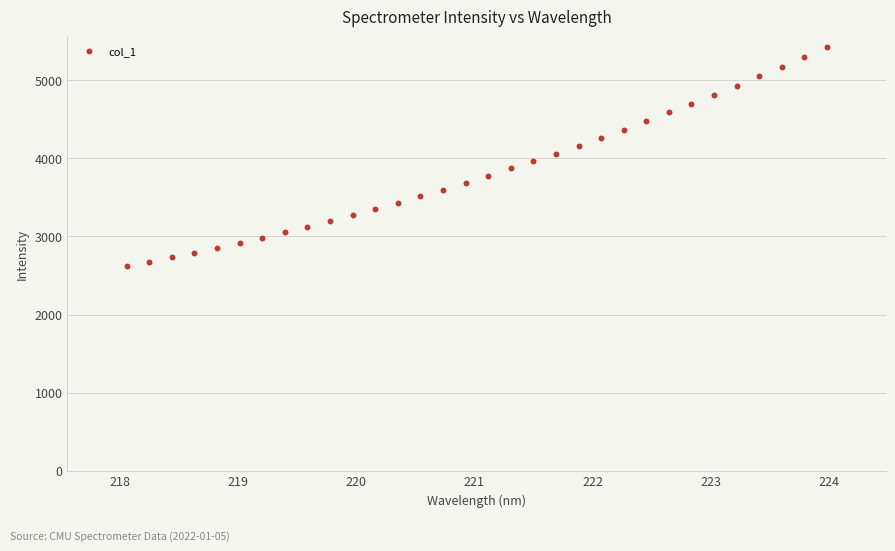

What is the range of X values (max minus min)?

5.9